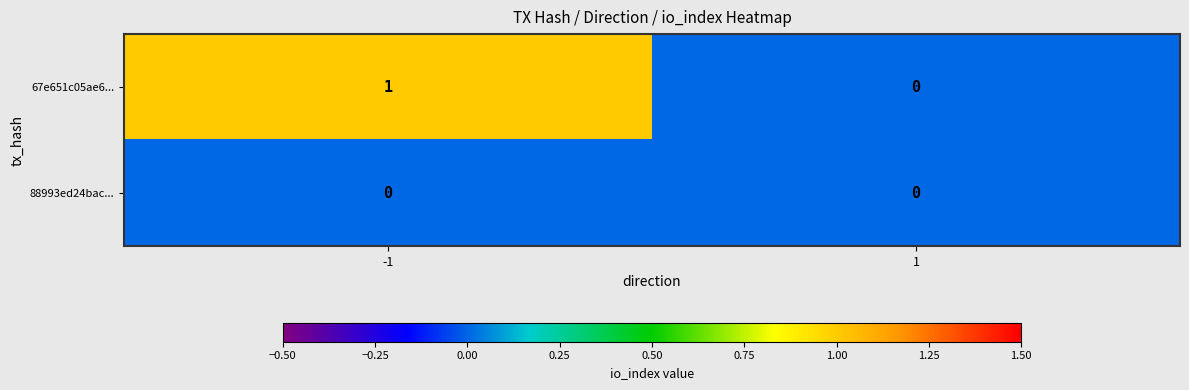

Rank the series by their maximum value, from highest to lowest.

67e651c05ae6..., 88993ed24bac...